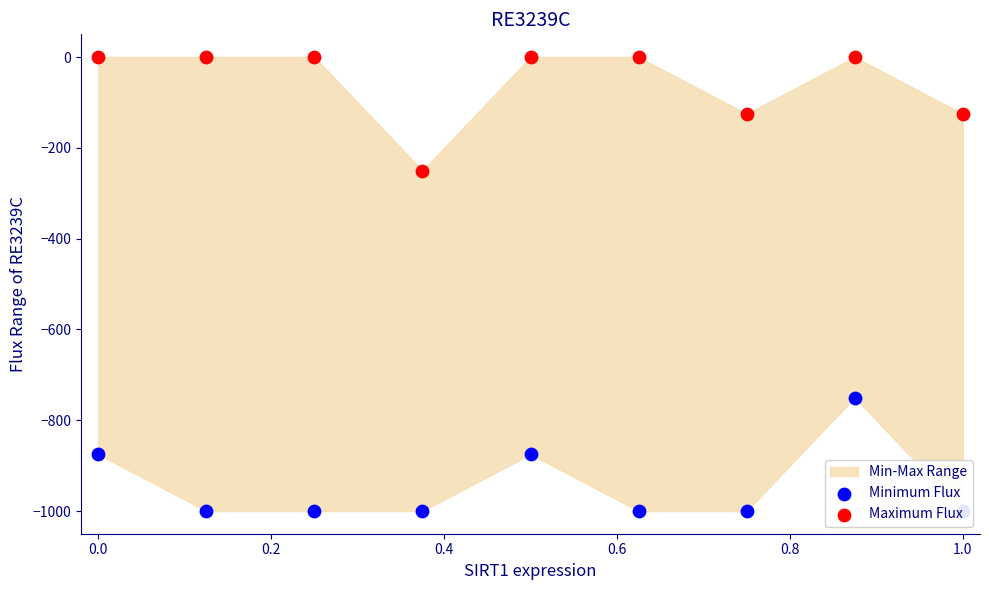

Which series reaches the maximum Y coordinate?

Maximum Flux